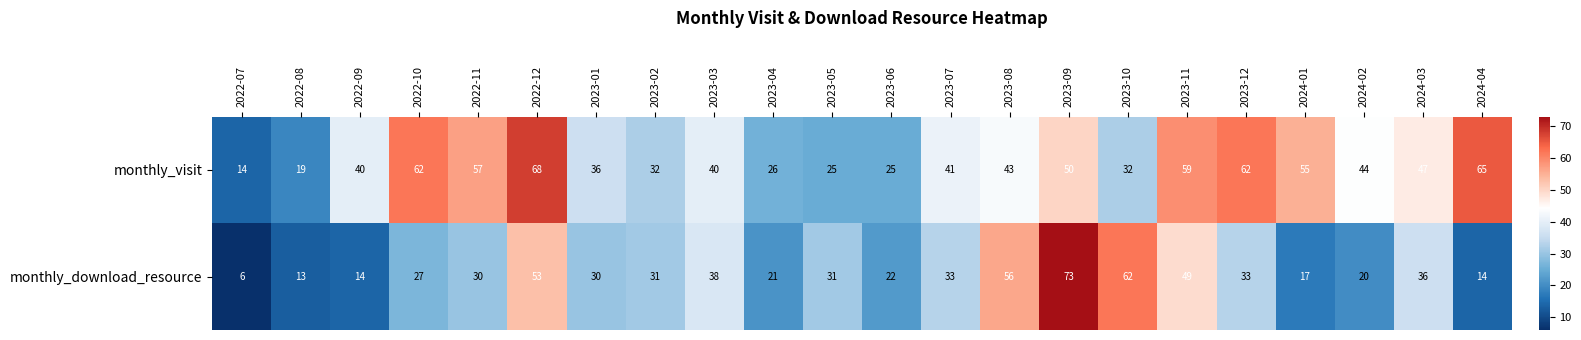

At how many categories does at least one series exceed 24?

20